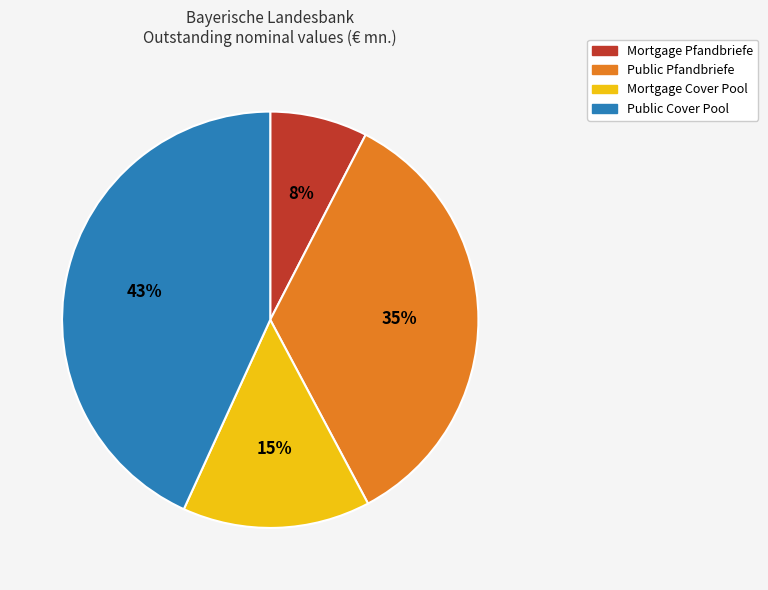

Does Public Pfandbriefe account for over 50% of the chart?

No